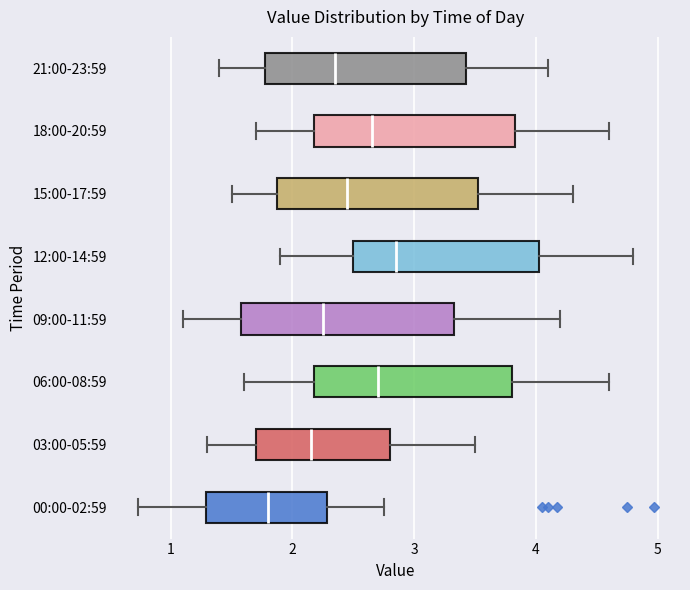

Where is the left edge of the box for 15:00-17:59 on the x-axis? The values are not printed on the chart, so give them approximately, as read against the axis.

1.9